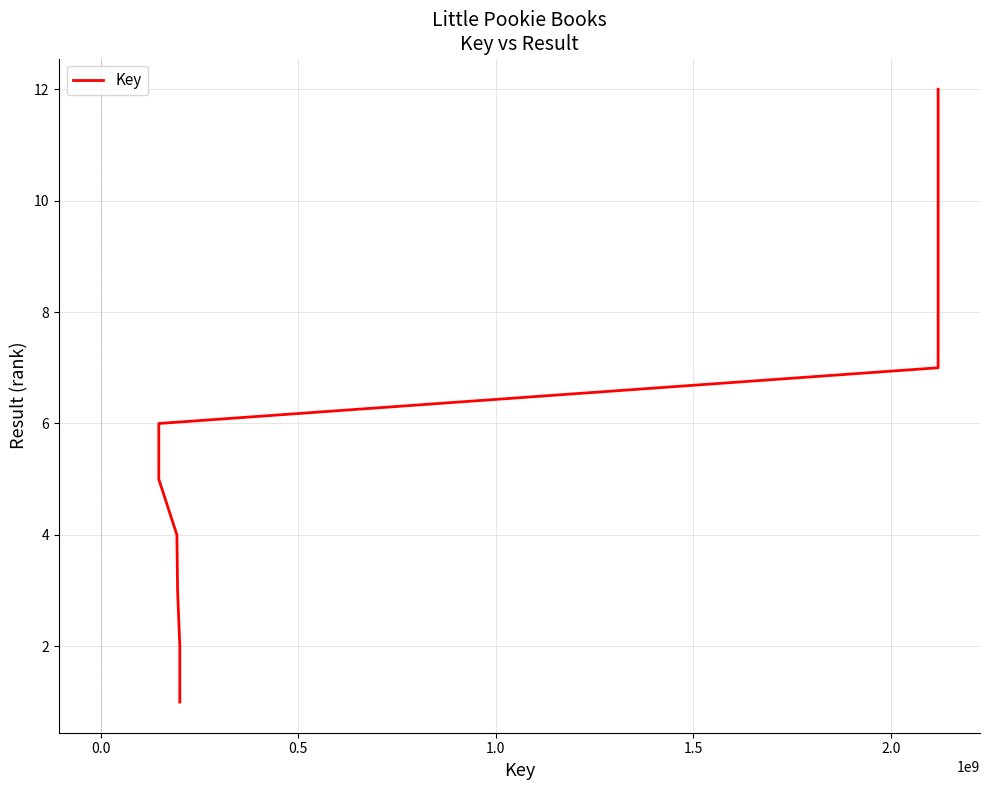

What is the maximum value shown in the chart?

12